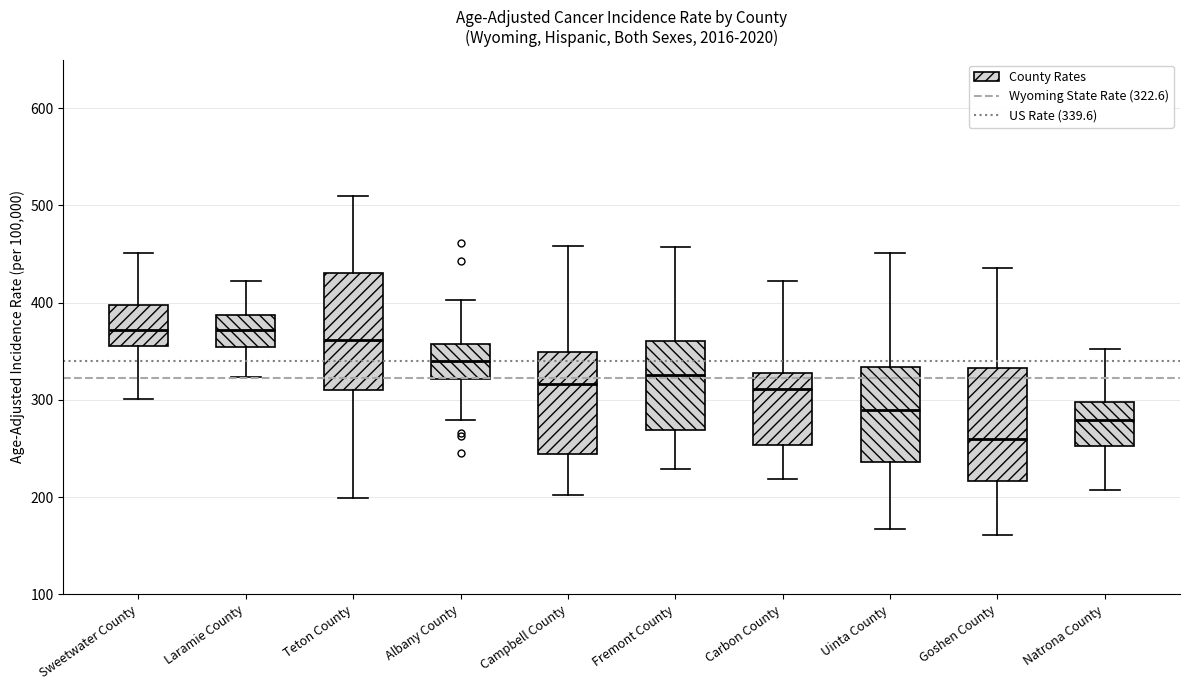

Reading left to right, transcribe this box plot: for each box, give where its median line is, the range the box spans, and where its two whiskers end, as read against the y-axis. The values are not printed on the chart, so give them approximately, as read against the axis.

Sweetwater County: median 370, box 360 to 400, whiskers 300 to 450
Laramie County: median 370, box 350 to 390, whiskers 320 to 420
Teton County: median 360, box 310 to 430, whiskers 200 to 510
Albany County: median 340, box 320 to 360, whiskers 280 to 400
Campbell County: median 320, box 240 to 350, whiskers 200 to 460
Fremont County: median 330, box 270 to 360, whiskers 230 to 460
Carbon County: median 310, box 250 to 330, whiskers 220 to 420
Uinta County: median 290, box 240 to 330, whiskers 170 to 450
Goshen County: median 260, box 220 to 330, whiskers 160 to 440
Natrona County: median 280, box 250 to 300, whiskers 210 to 350